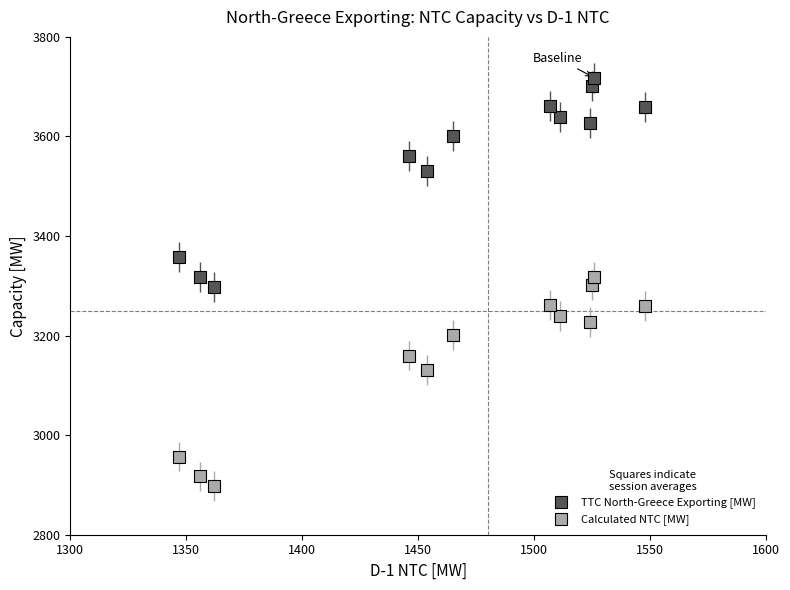

What are all the series names shown in the legend?

TTC North-Greece Exporting [MW], Calculated NTC [MW]